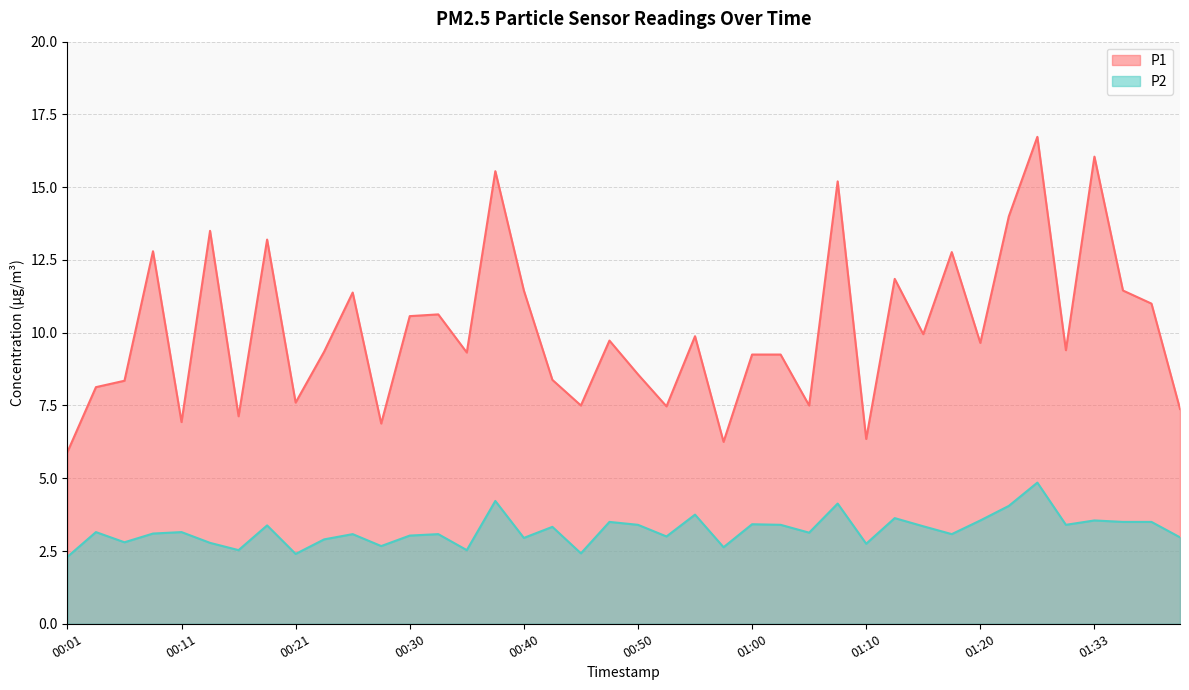

True or false: P2 and P1 intersect in this chart.

False